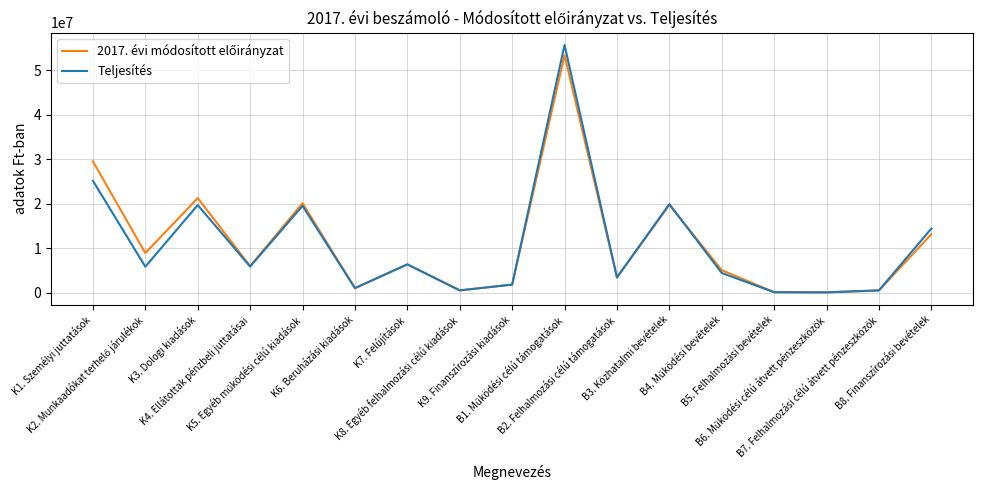

What is the sum of the Teljesítés values at B3. Közhatalmi bevételek and B5. Felhalmozási bevételek?

19976690